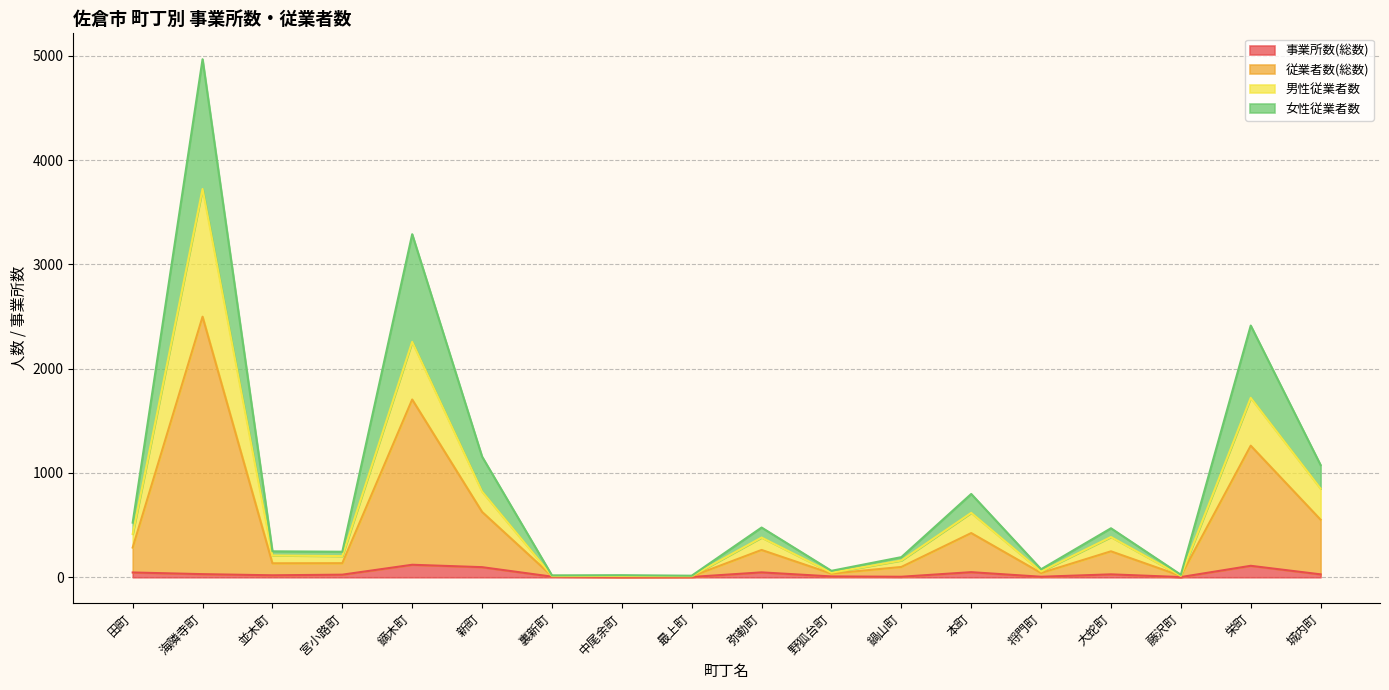

At how many categories does at least one series exceed 391?

9